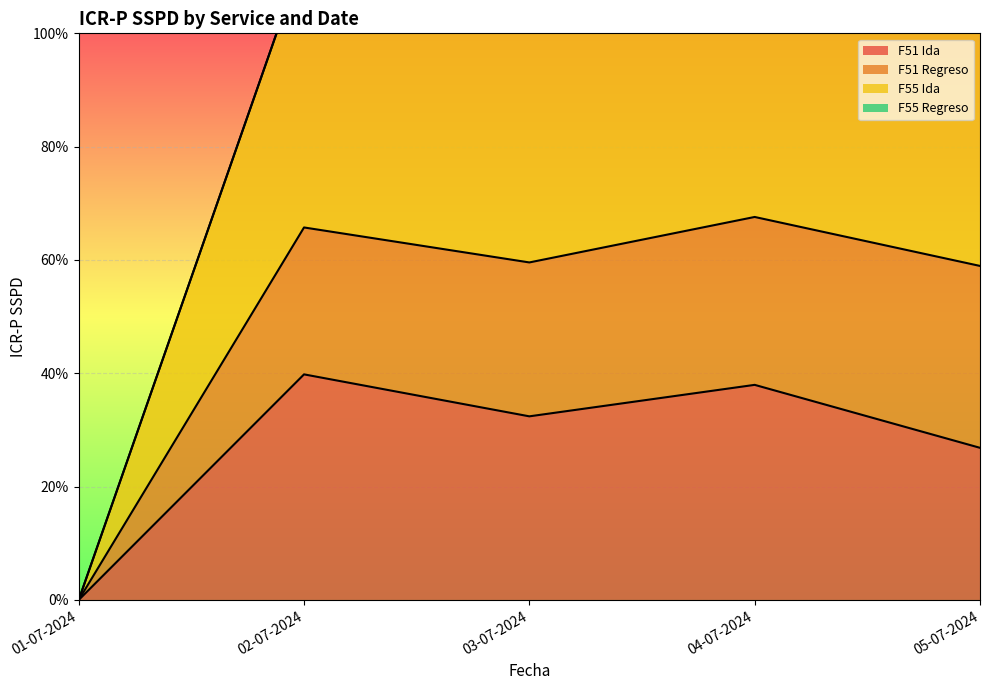

Which series has the largest range (max minus min)?

F55 Ida